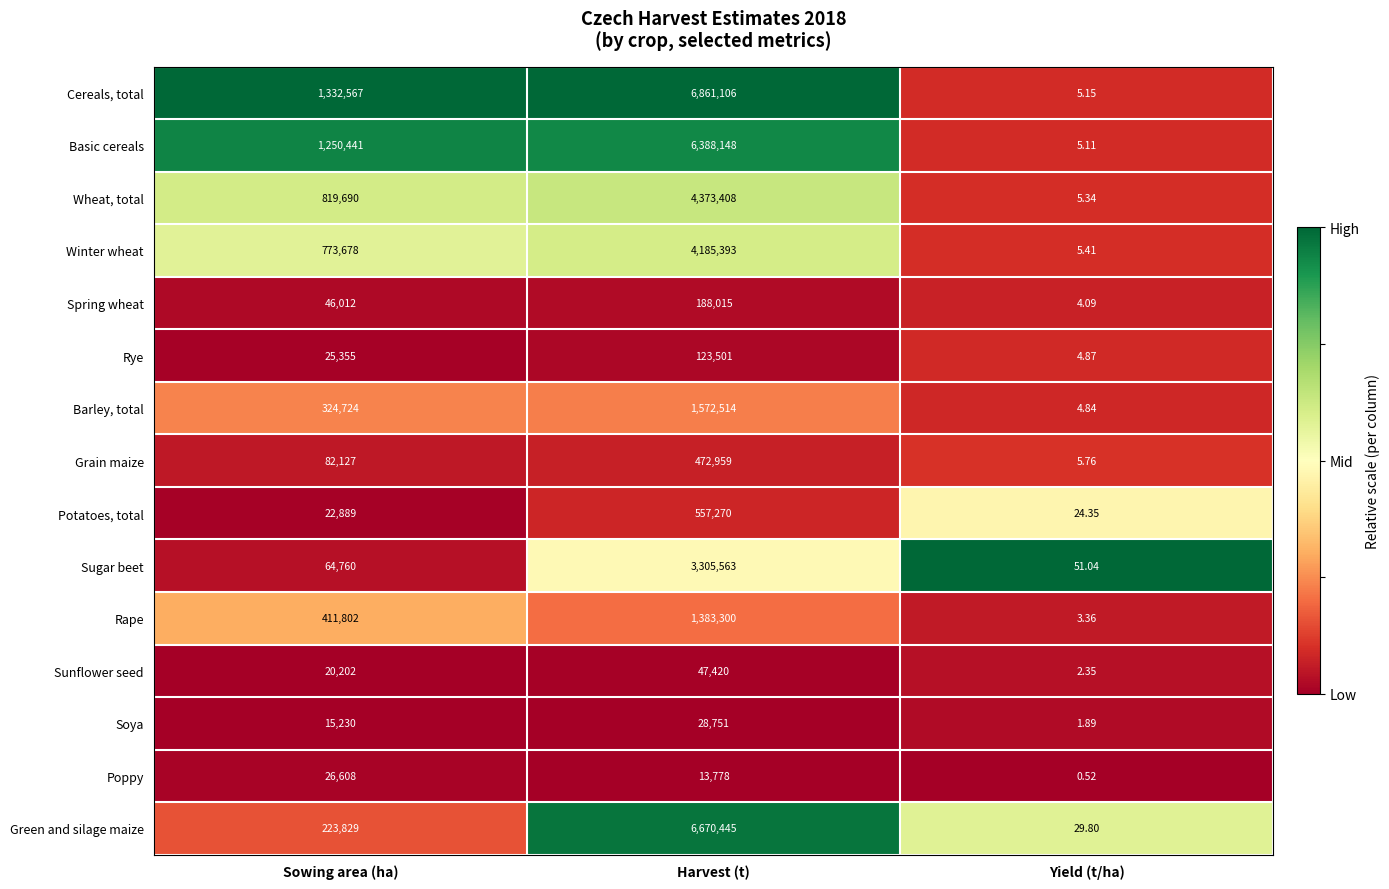

Which label corresponds to the largest value in the chart?

Harvest (t)